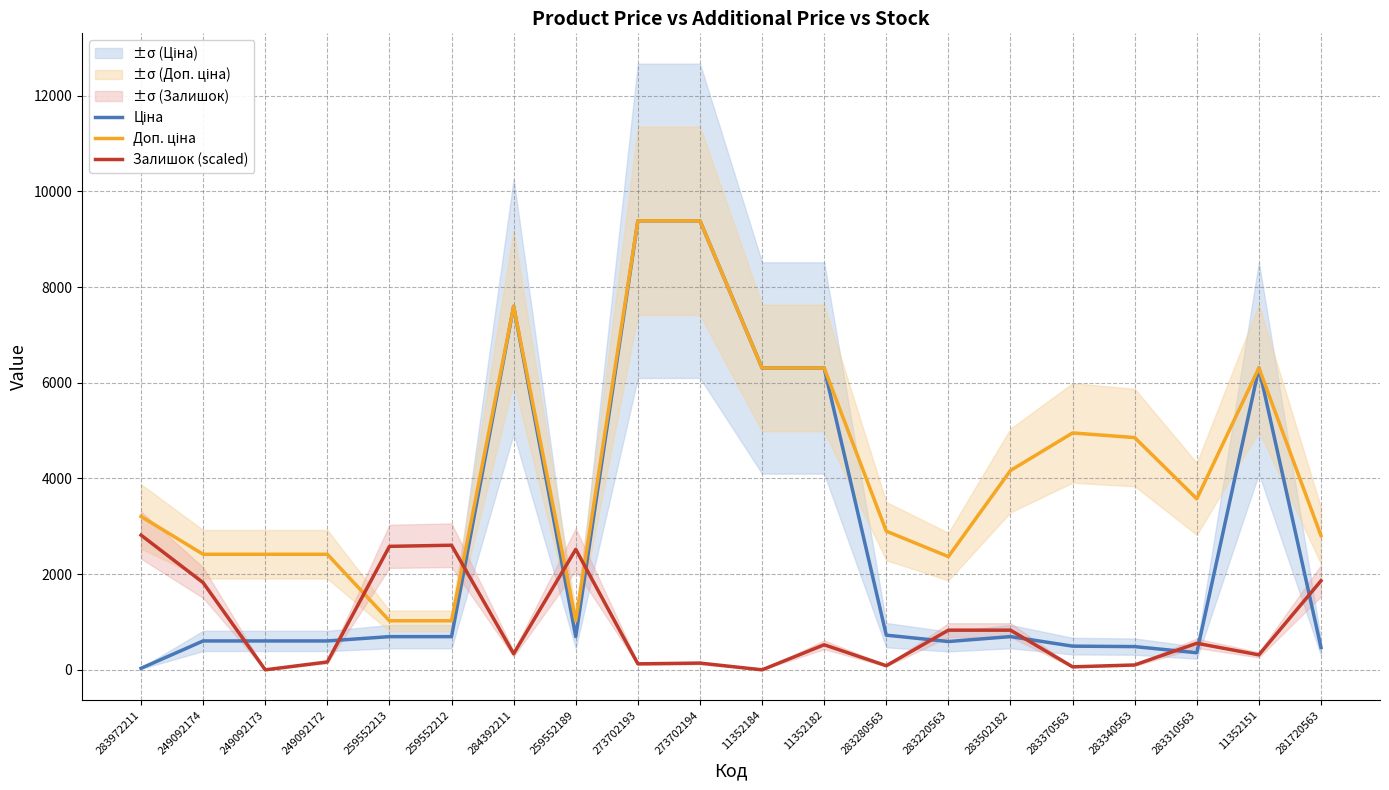

What position from the left is 259552213?

5